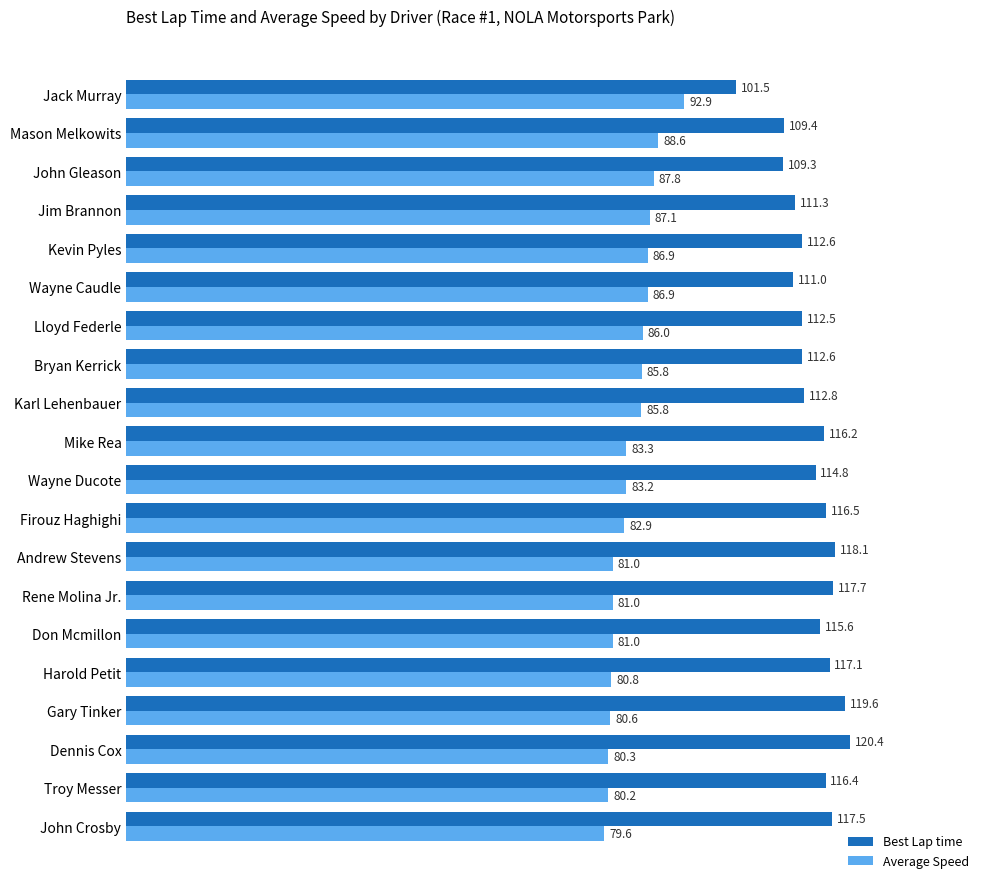

How many series are shown in this chart?

2